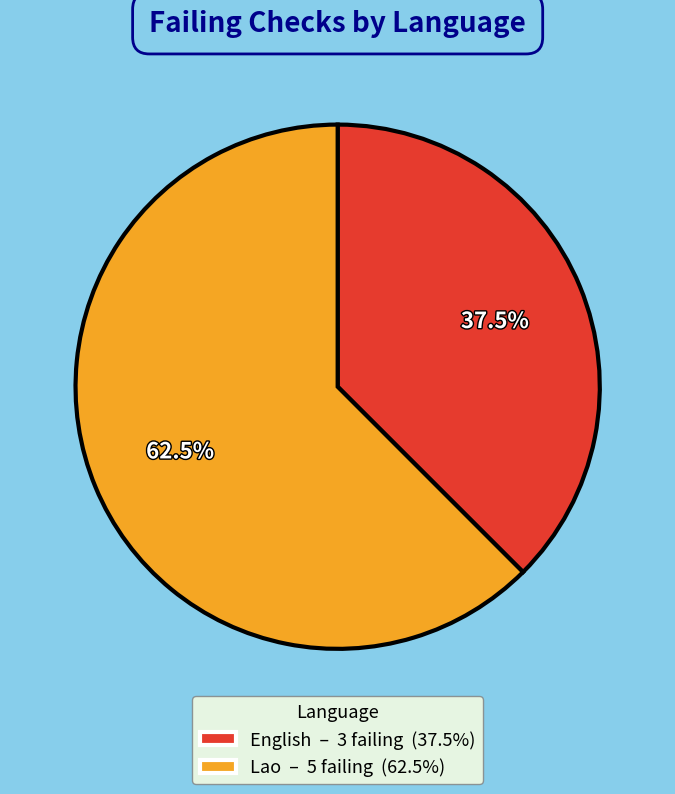

What is the ratio of the value at Lao – 5 failing (62.5%) to the value at English – 3 failing (37.5%)?

1.7